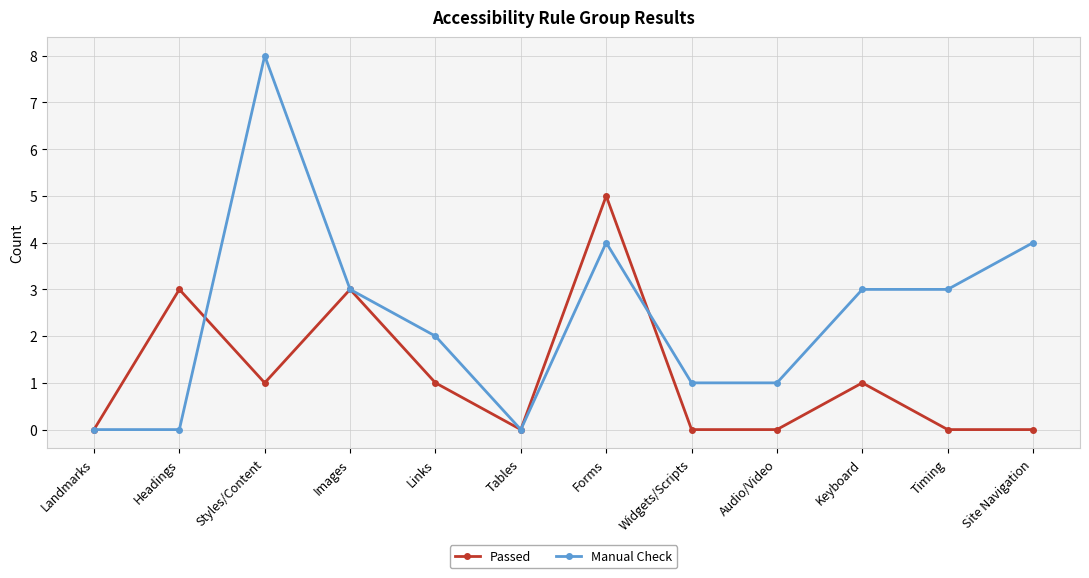

Rank the series by their maximum value, from highest to lowest.

Manual Check, Passed